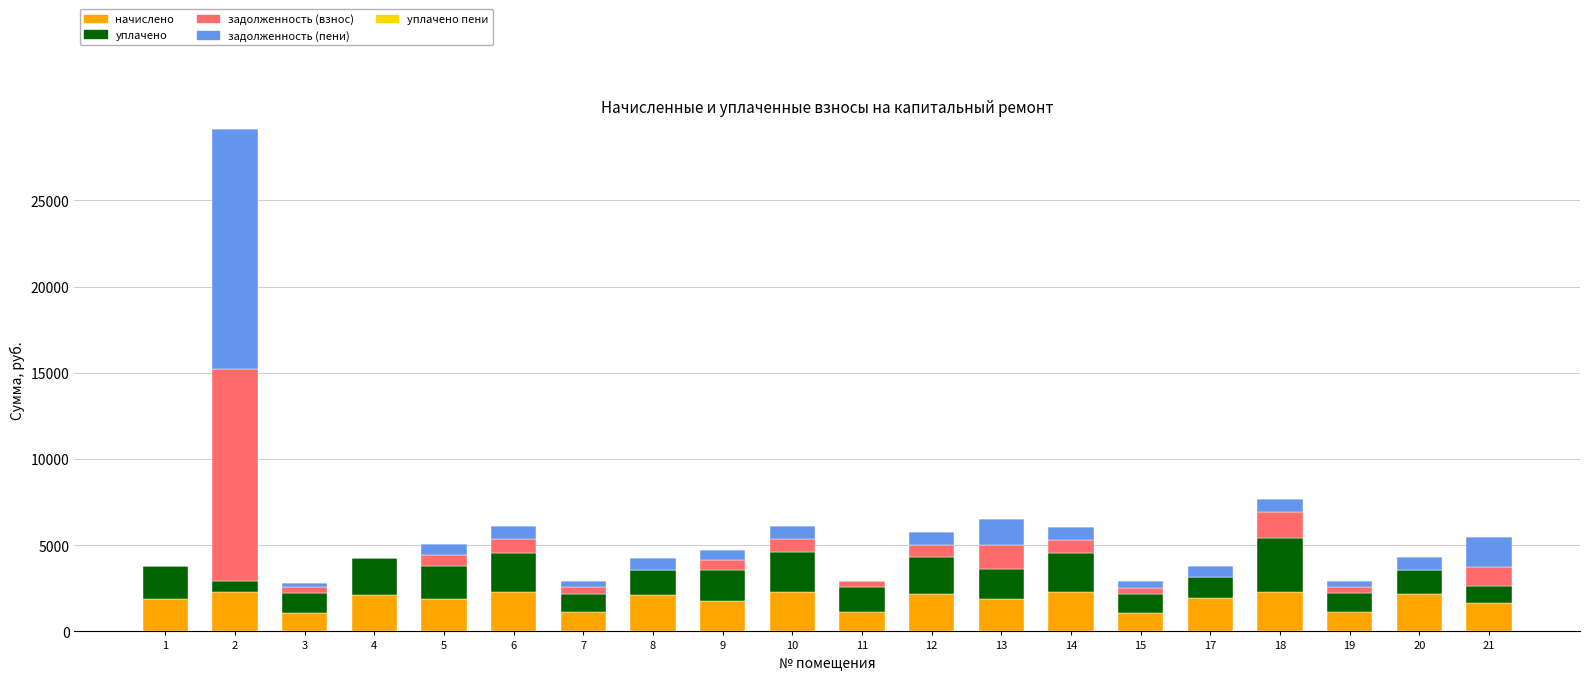

What is the highest value of the начислено series?

2311.7